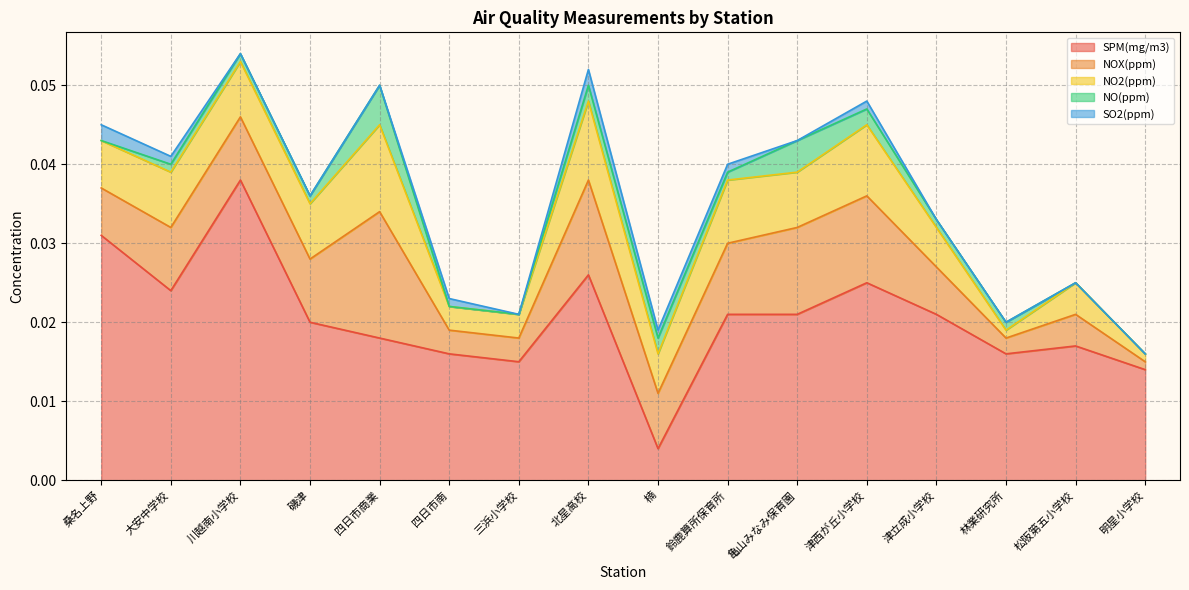

Rank the categories by NO(ppm) value from highest to lowest.

四日市商業, 亀山みなみ保育園, 北星高校, 楠, 津西が丘小学校, 大安中学校, 川越南小学校, 磯津, 鈴鹿算所保育所, 津立成小学校, 林業研究所, 桑名上野, 四日市南, 三浜小学校, 松阪第五小学校, 明星小学校